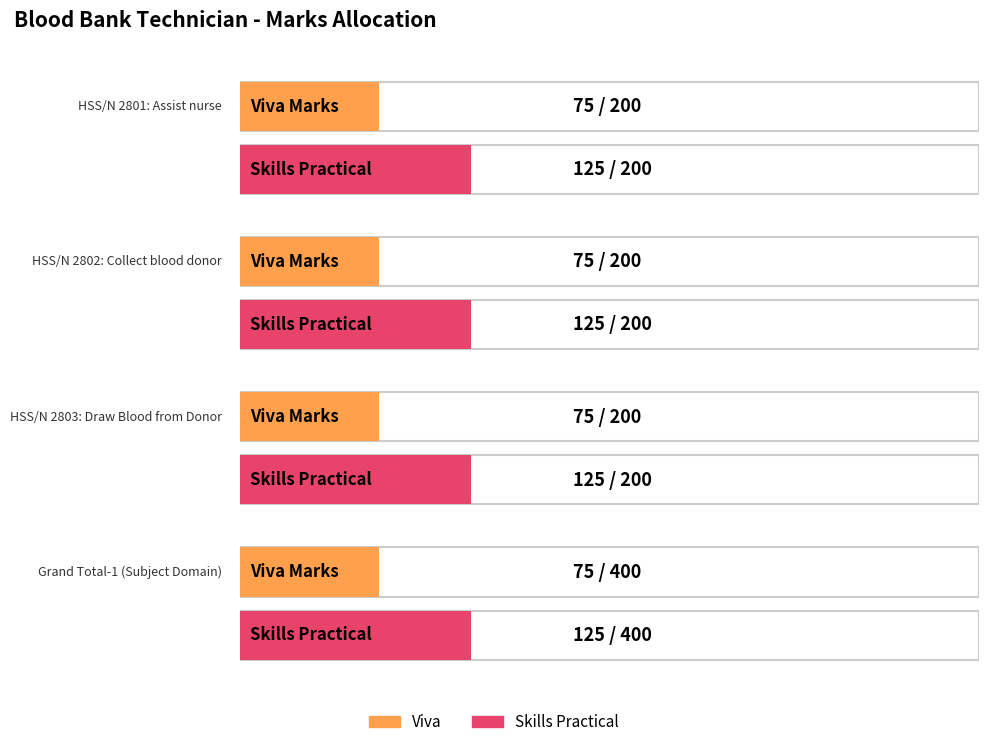

How many series are shown in this chart?

2